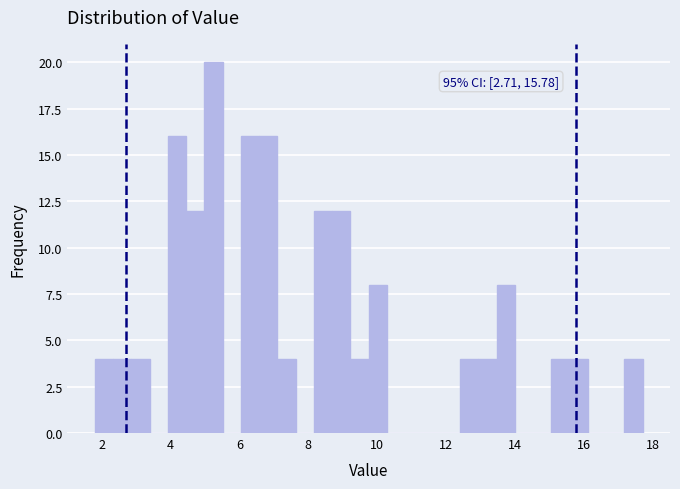

Around what value on the x-axis is the tallest bar? Give the approximate position of its centre, as read against the axis.

5.2